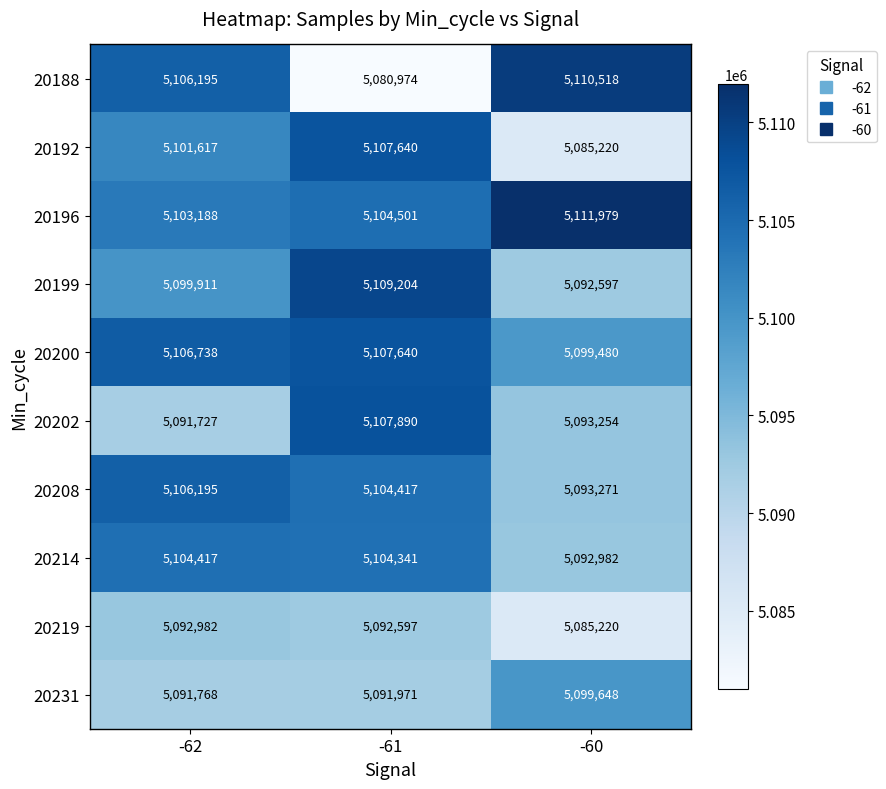

List the labels in order of 20188 value, smallest first.

-61, -62, -60